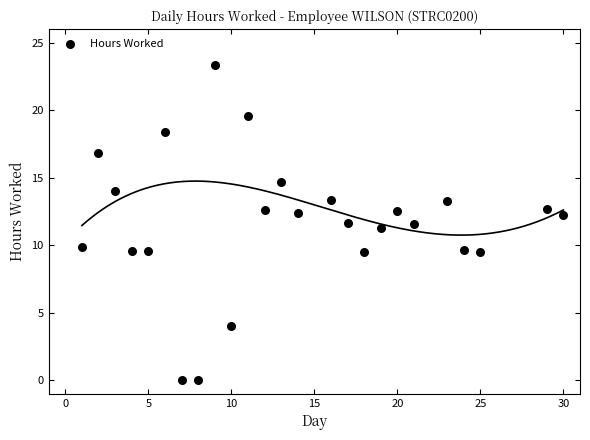

What is the range of Y values (max minus min)?

23.4